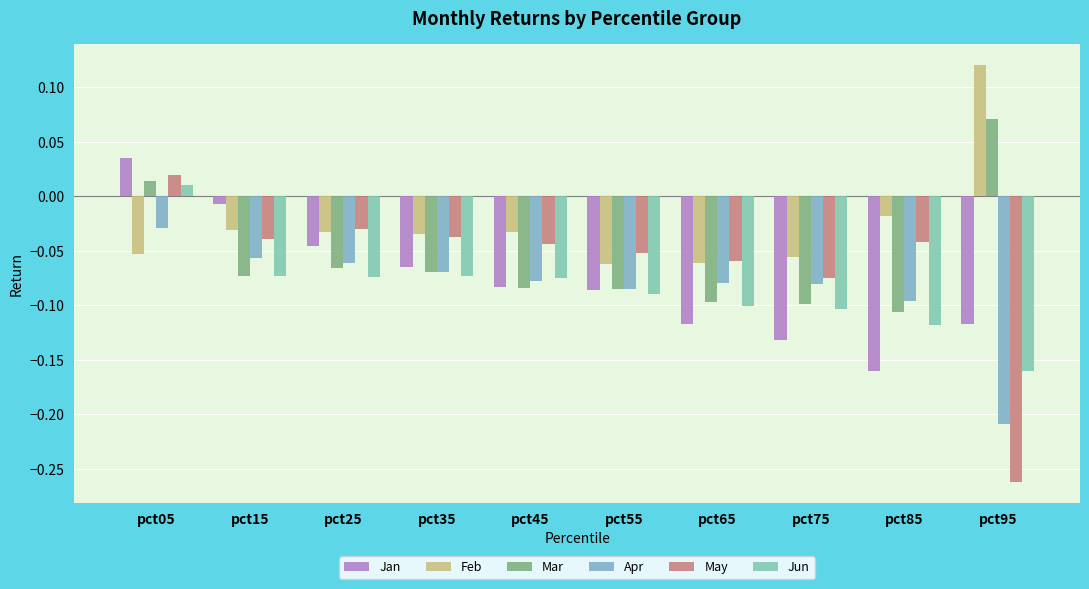

At which label does Mar reach its peak?

pct95